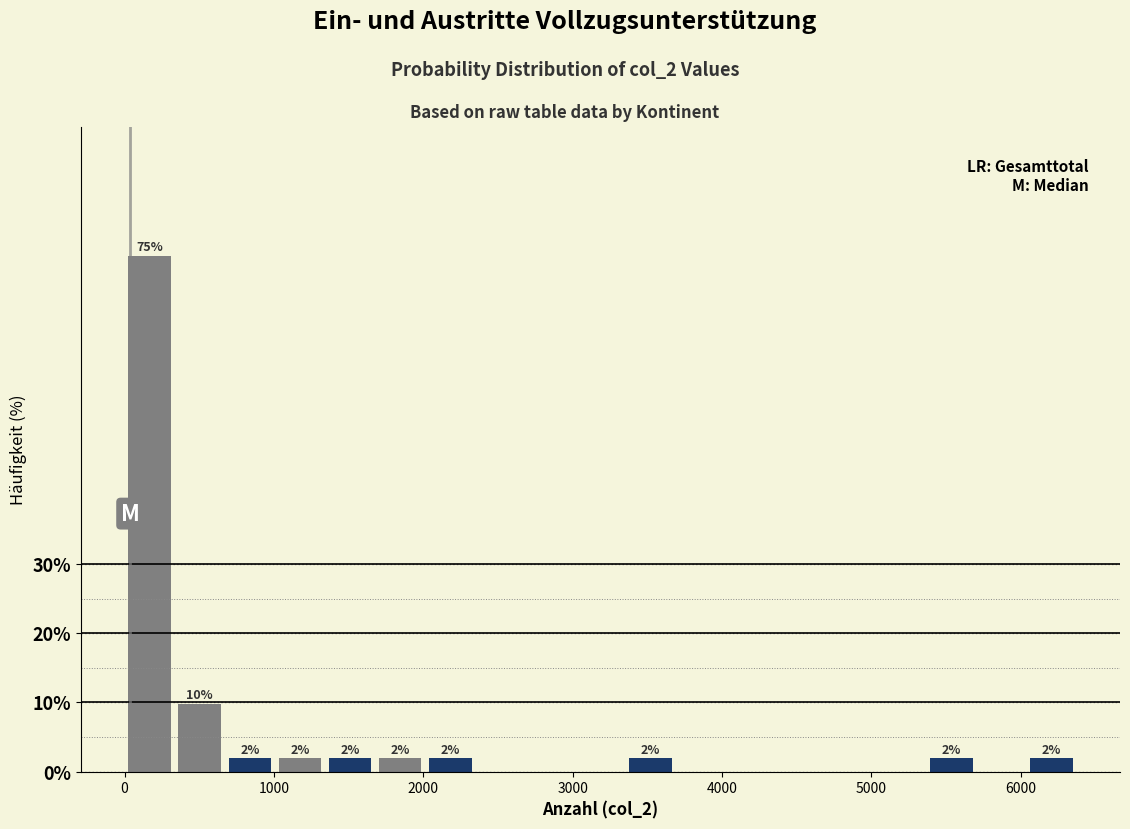

Around what value on the x-axis is the tallest bar? Give the approximate position of its centre, as read against the axis.

200